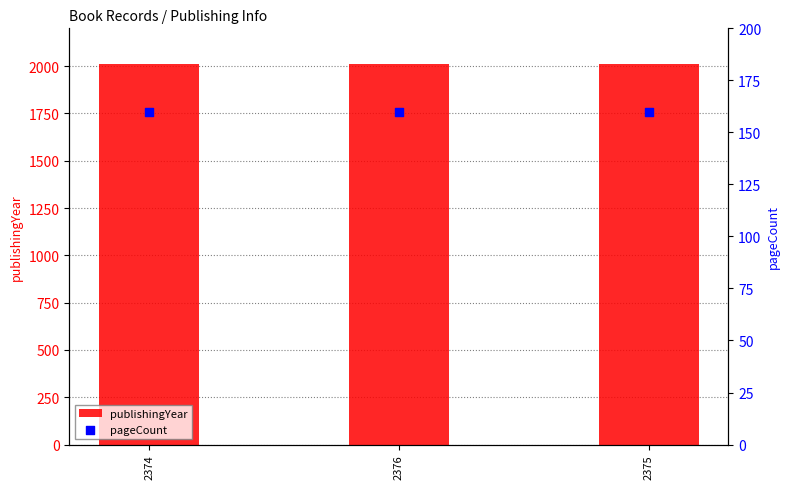

Is the value of pageCount at 2375 greater than the value of publishingYear at 2376?

No